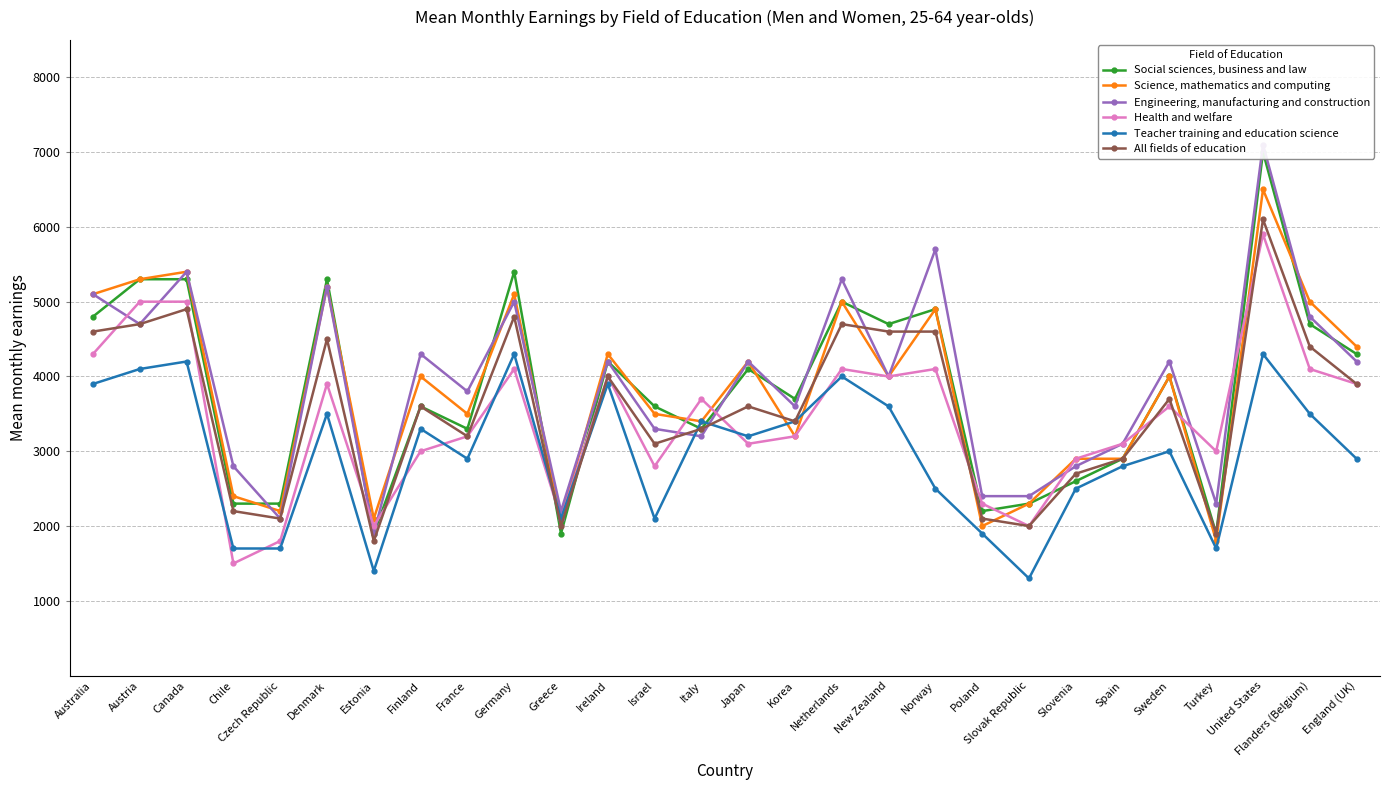

Reading right to left, what are all the values shown in this chart?

Social sciences, business and law: 4300	4700	7000	1900	4000	2900	2600	2300	2200	4900	4700	5000	3700	4100	3300	3600	4200	1900	5400	3300	3600	1900	5300	2300	2300	5300	5300	4800
Science, mathematics and computing: 4400	5000	6500	1800	4000	2900	2900	2300	2000	4900	4000	5000	3200	4200	3400	3500	4300	2100	5100	3500	4000	2100	5200	2200	2400	5400	5300	5100
Engineering, manufacturing and construction: 4200	4800	7100	2300	4200	3100	2800	2400	2400	5700	4000	5300	3600	4200	3200	3300	4200	2200	5000	3800	4300	1900	5200	2100	2800	5400	4700	5100
Health and welfare: 3900	4100	5900	3000	3600	3100	2900	2000	2300	4100	4000	4100	3200	3100	3700	2800	4000	2100	4100	3200	3000	2000	3900	1800	1500	5000	5000	4300
Teacher training and education science: 2900	3500	4300	1700	3000	2800	2500	1300	1900	2500	3600	4000	3400	3200	3400	2100	3900	2100	4300	2900	3300	1400	3500	1700	1700	4200	4100	3900
All fields of education: 3900	4400	6100	1900	3700	2900	2700	2000	2100	4600	4600	4700	3400	3600	3300	3100	4000	2000	4800	3200	3600	1800	4500	2100	2200	4900	4700	4600